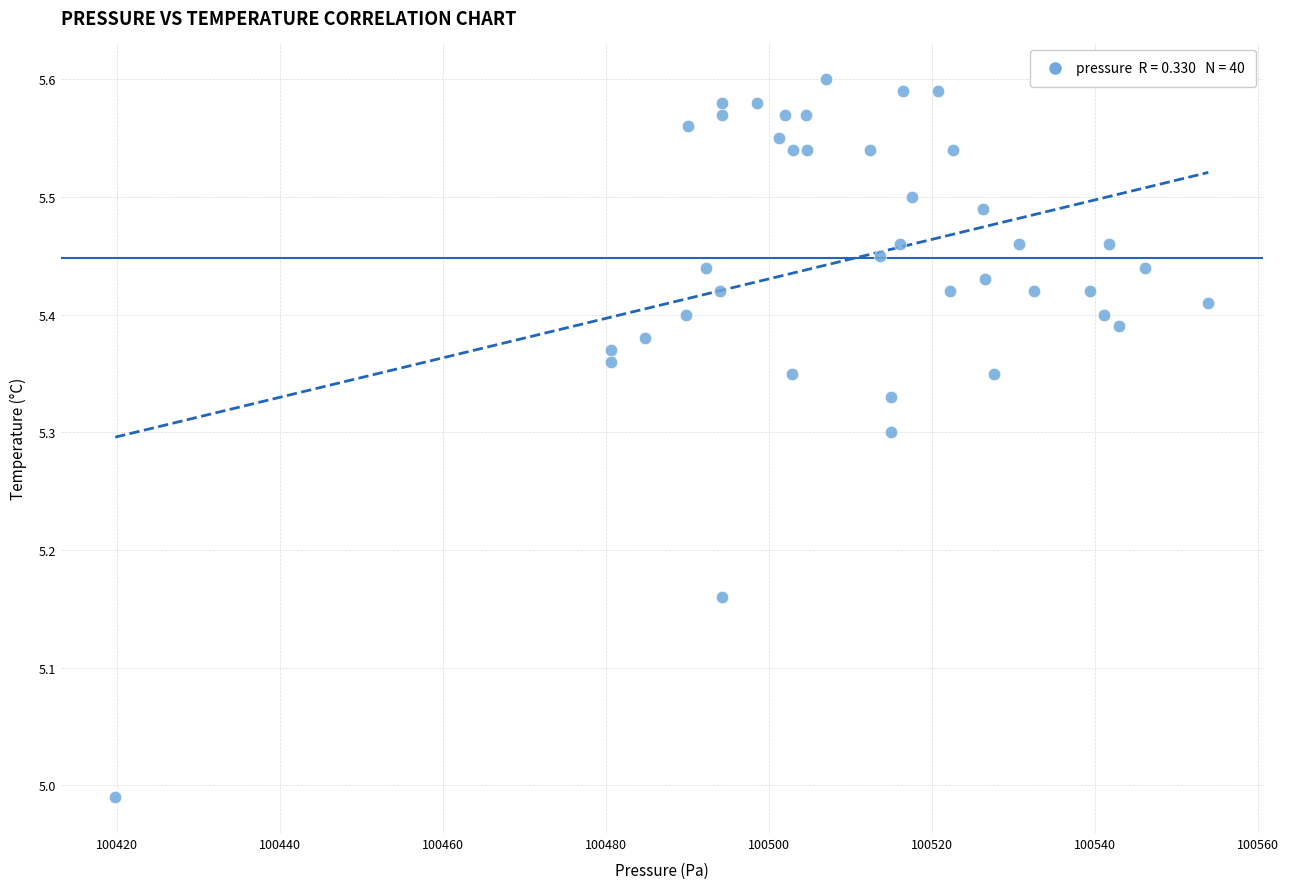

What is the range of Y values (max minus min)?

0.6